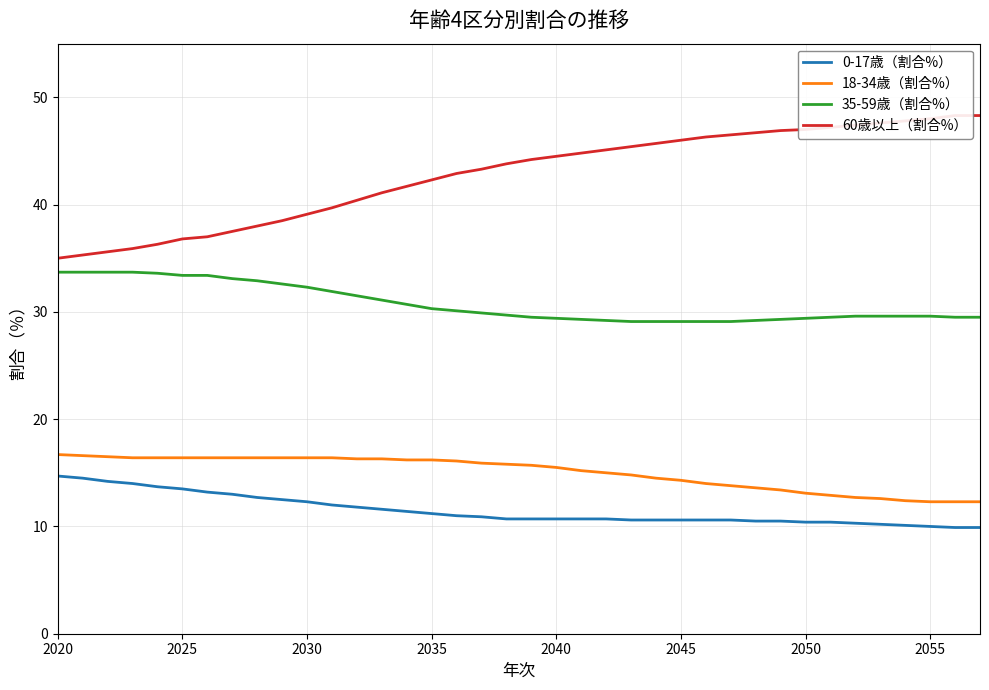

True or false: 18-34歳（割合%） and 35-59歳（割合%） intersect in this chart.

False